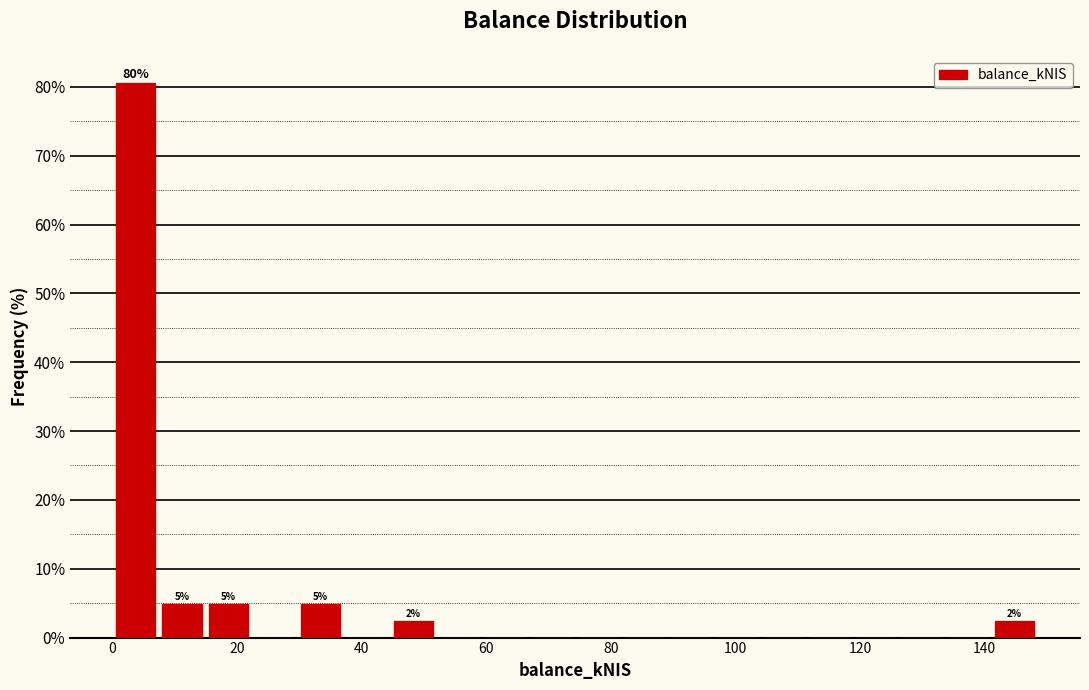

Read against the x-axis, roughly where is the centre of the tallest bar?

4